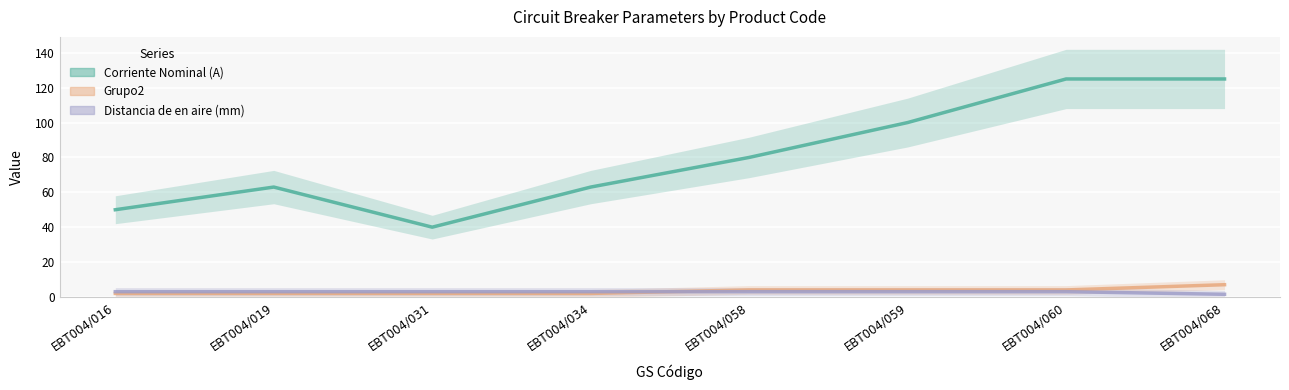

Reading left to right, transcribe all the data shown in this chart.

Corriente Nominal (A): EBT004/016=50.0	EBT004/019=63.0	EBT004/031=40.0	EBT004/034=63.0	EBT004/058=80.0	EBT004/059=100.0	EBT004/060=125.0	EBT004/068=125.0
Grupo2: EBT004/016=2.0	EBT004/019=2.0	EBT004/031=2.0	EBT004/034=2.0	EBT004/058=4.0	EBT004/059=4.0	EBT004/060=4.0	EBT004/068=7.0
Distancia de en aire (mm): EBT004/016=3.0	EBT004/019=3.0	EBT004/031=3.0	EBT004/034=3.0	EBT004/058=3.0	EBT004/059=3.0	EBT004/060=3.0	EBT004/068=1.5